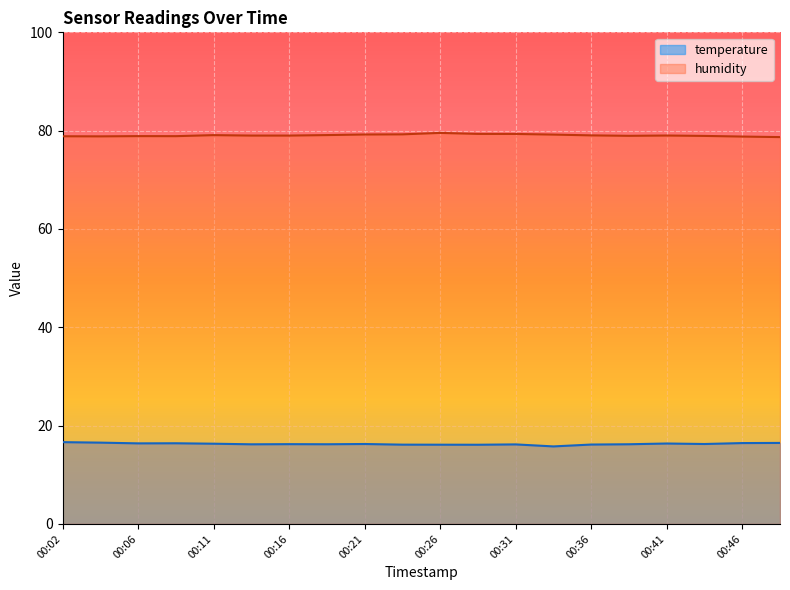

True or false: temperature and humidity cross at least once.

False